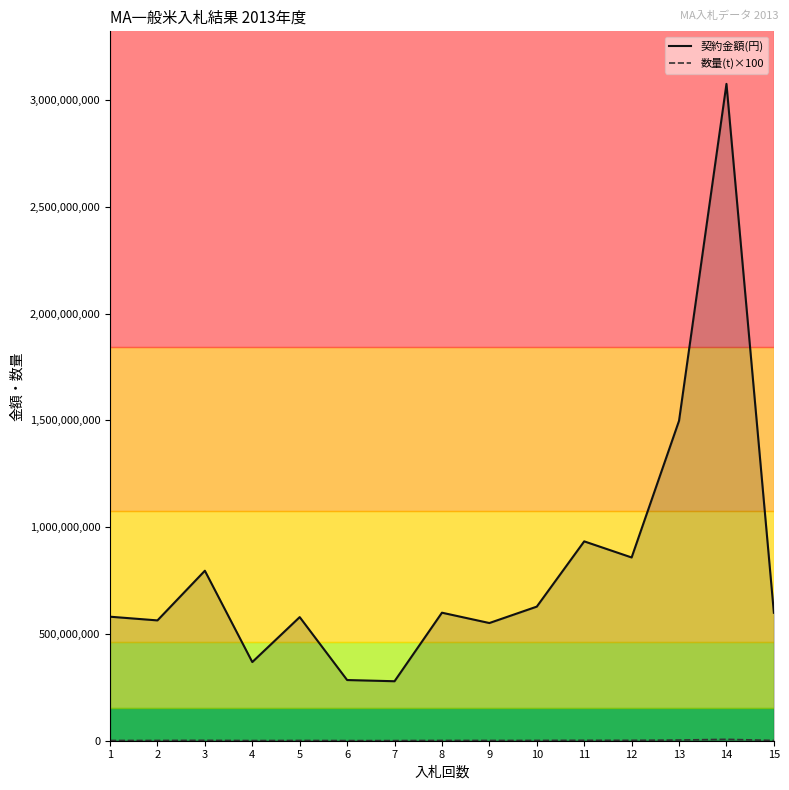

How many lines are shown in the chart?

2